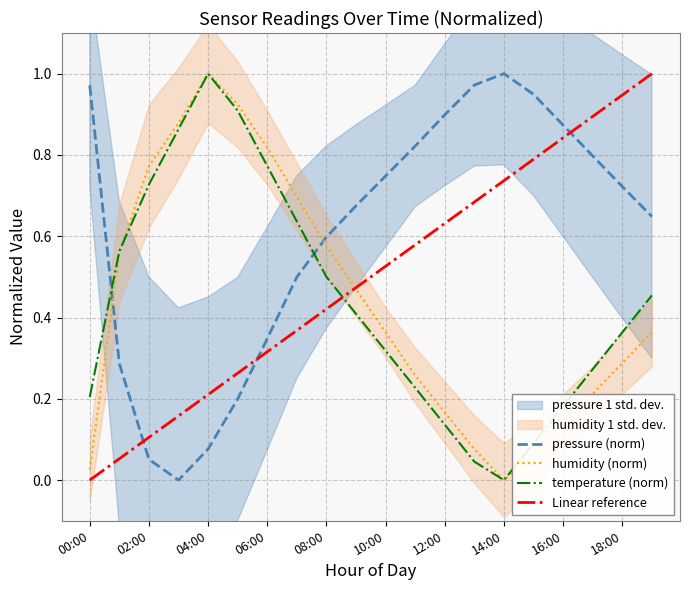

Where is pressure nearest to the value 0?

03:00